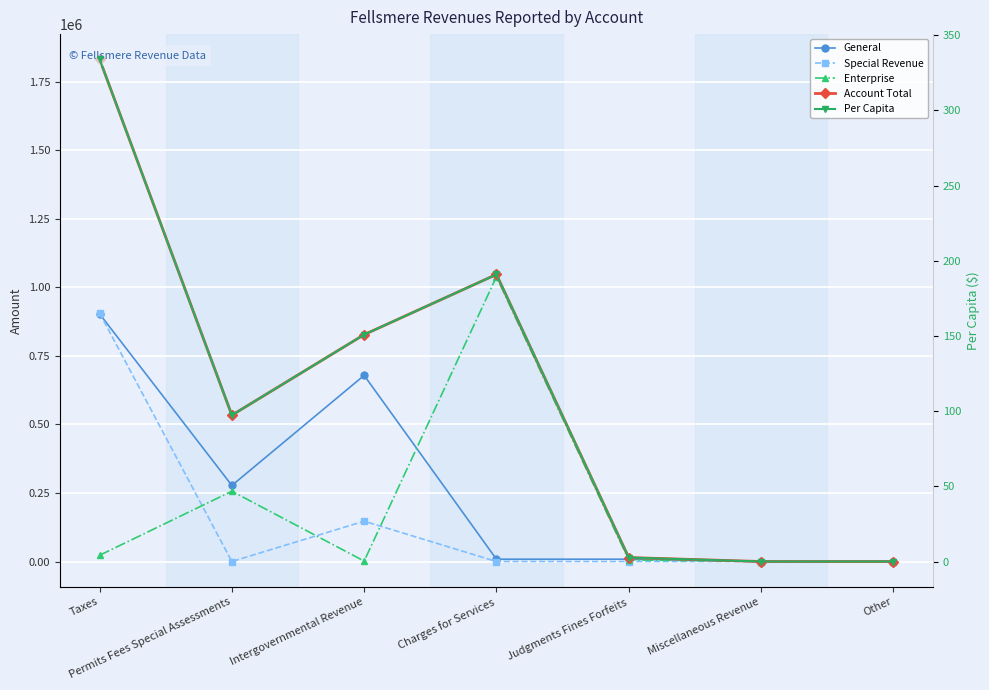

Reading left to right, what are all the values shown in this chart?

General: Taxes=902936.0	Permits Fees Special Assessments=277323.0	Intergovernmental Revenue=678743.0	Charges for Services=8416.0	Judgments Fines Forfeits=8403.0	Miscellaneous Revenue=0.0	Other=0.0
Special Revenue: Taxes=905905.0	Permits Fees Special Assessments=0.0	Intergovernmental Revenue=147023.0	Charges for Services=0.0	Judgments Fines Forfeits=0.0	Miscellaneous Revenue=0.0	Other=0.0
Enterprise: Taxes=22692.0	Permits Fees Special Assessments=256272.0	Intergovernmental Revenue=1551.0	Charges for Services=1038278.0	Judgments Fines Forfeits=6027.0	Miscellaneous Revenue=0.0	Other=0.0
Account Total: Taxes=1831533.0	Permits Fees Special Assessments=533595.0	Intergovernmental Revenue=827317.0	Charges for Services=1046694.0	Judgments Fines Forfeits=14430.0	Miscellaneous Revenue=0.0	Other=0.0
Per Capita: Taxes=334.0	Permits Fees Special Assessments=97.3	Intergovernmental Revenue=150.9	Charges for Services=190.9	Judgments Fines Forfeits=2.6	Miscellaneous Revenue=0.0	Other=0.0